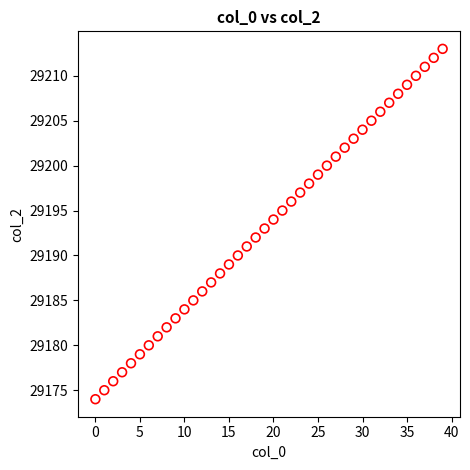

What is the range of Y values (max minus min)?

39